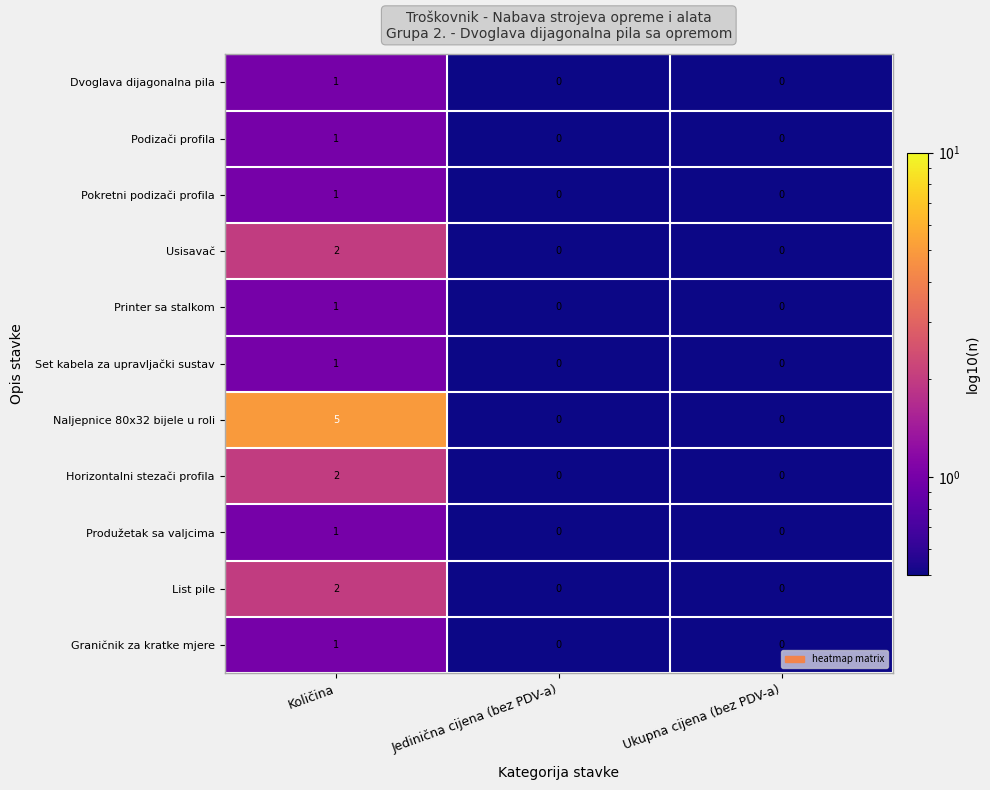

Which series has the largest total across all categories?

Naljepnice 80x32 bijele u roli